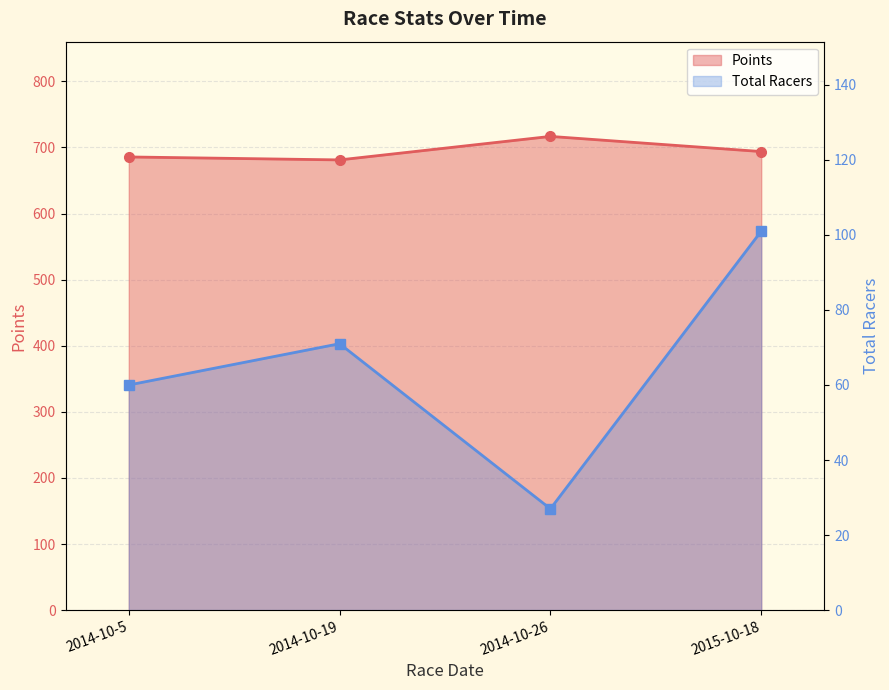

How many data points in Total Racers are above 71?

1